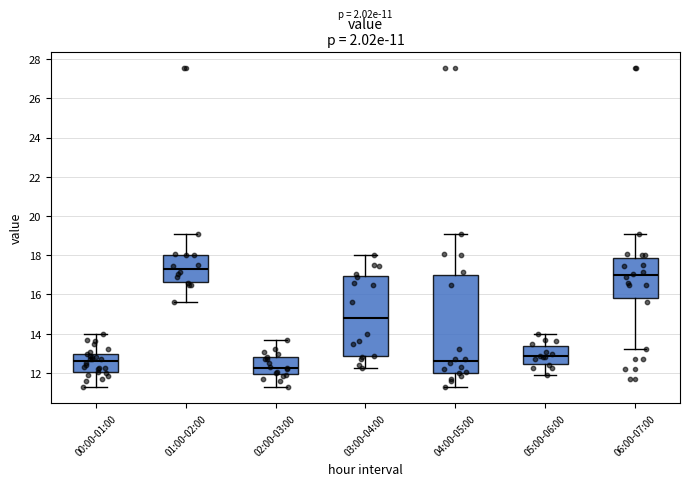

Comparing the boxes themselves (not the whiskers), which one is the tallest?

04:00-05:00